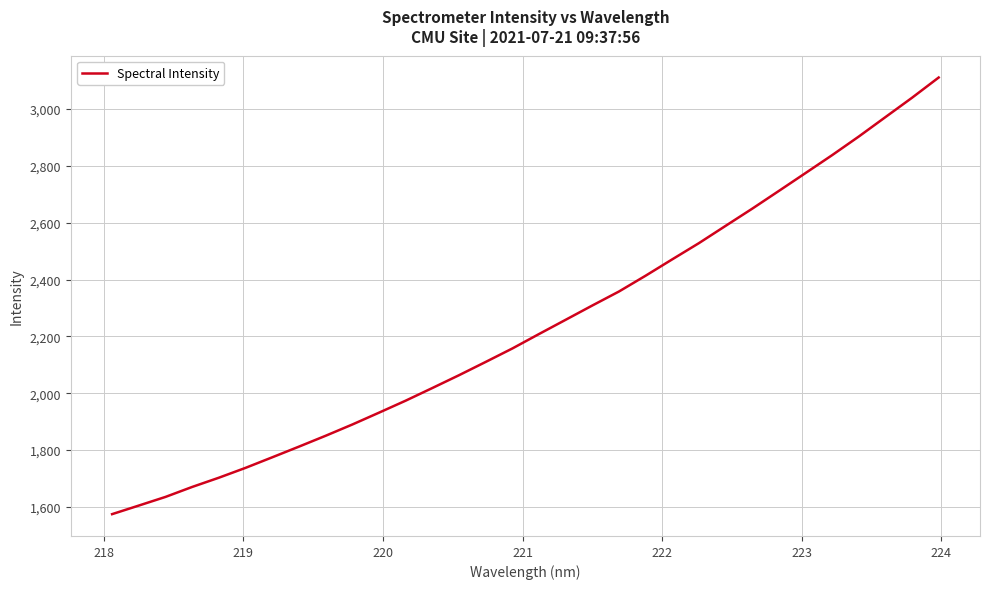

What is the difference between the maximum and minimum values?

1536.7